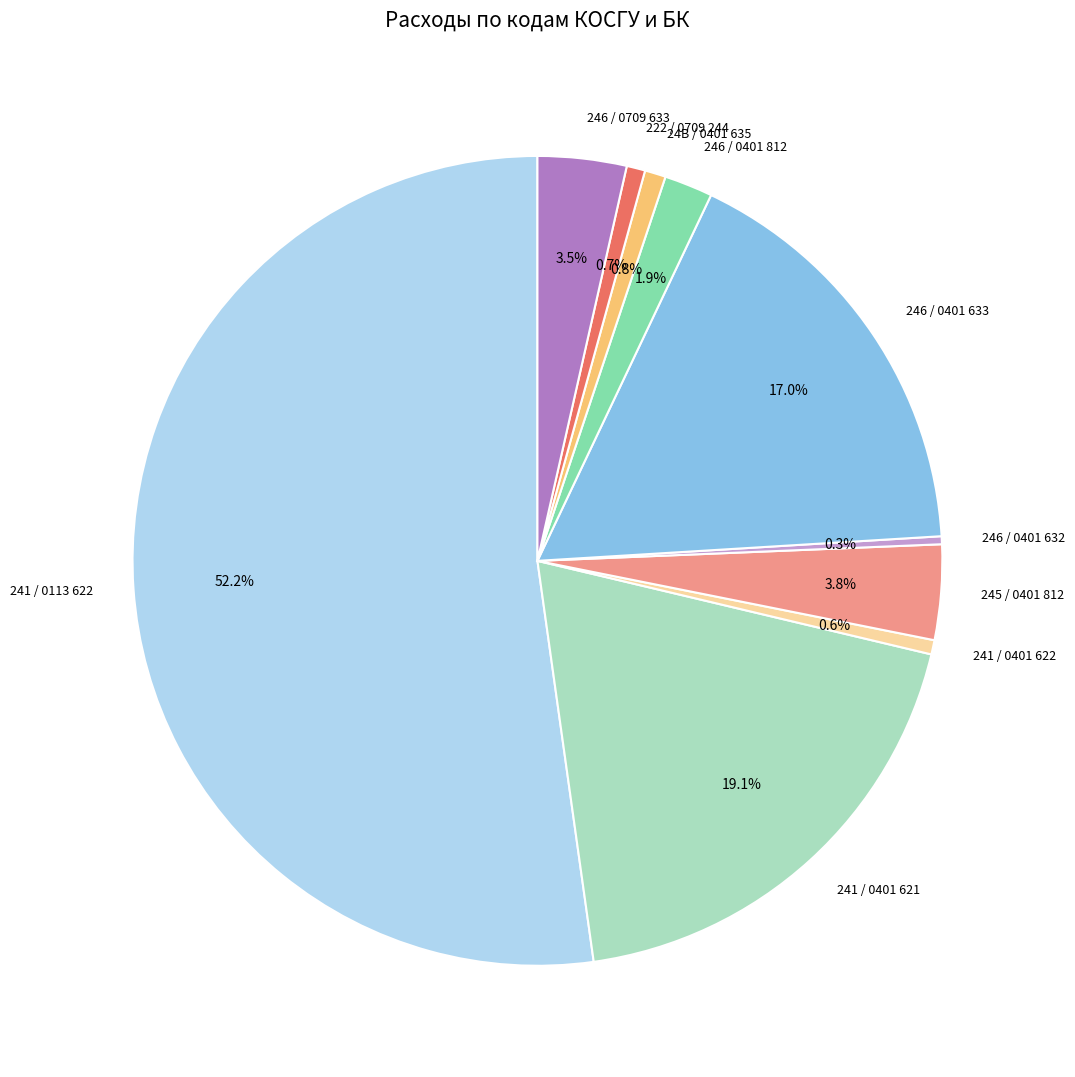

Is 246 / 0709 633 the majority of the pie?

No